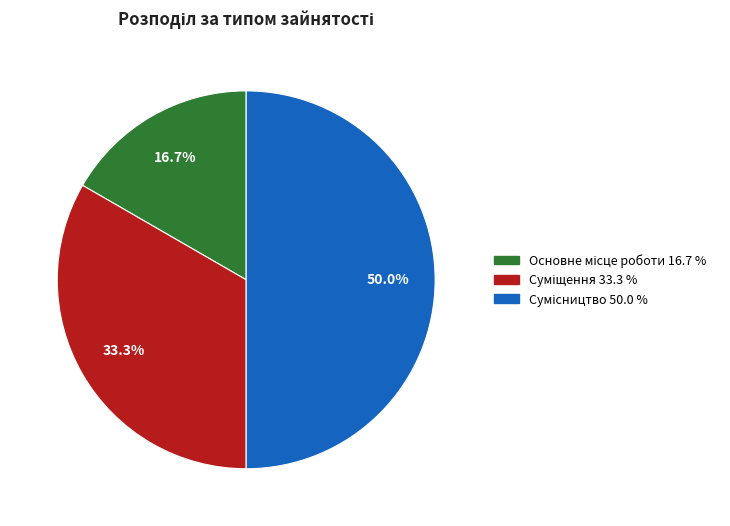

True or false: Суміщення accounts for 33% of the total.

True